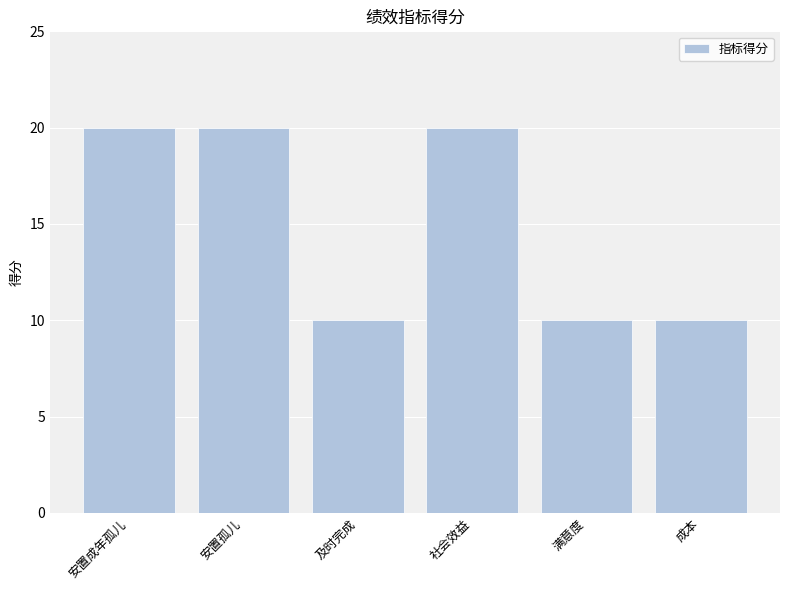

The value at 安置孤儿 is 33. True or false?

False